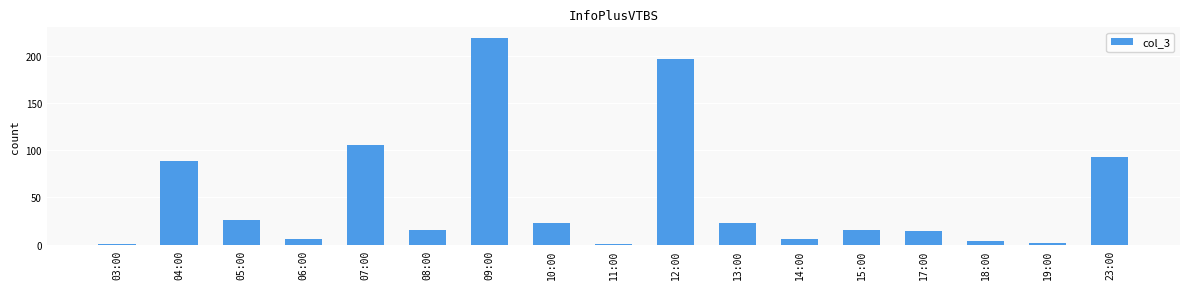

Is it true that the value at 07:00 is 105?

True